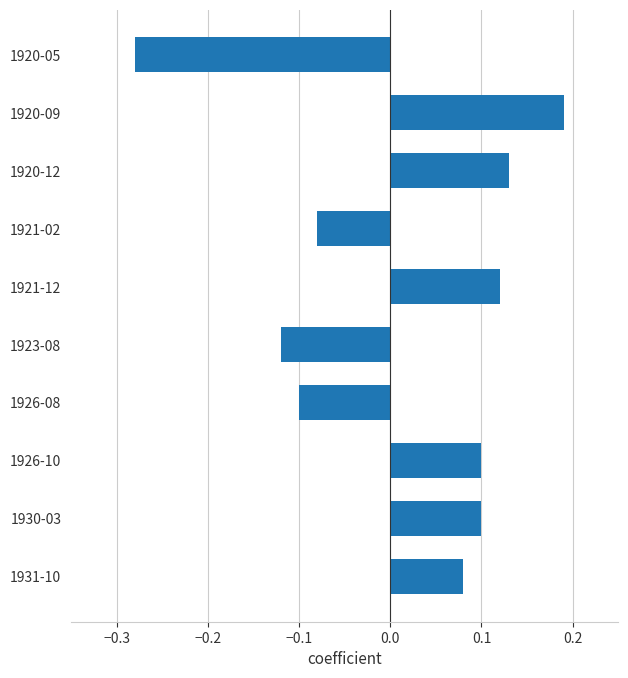

Count the values in the range 0 to 1.

6